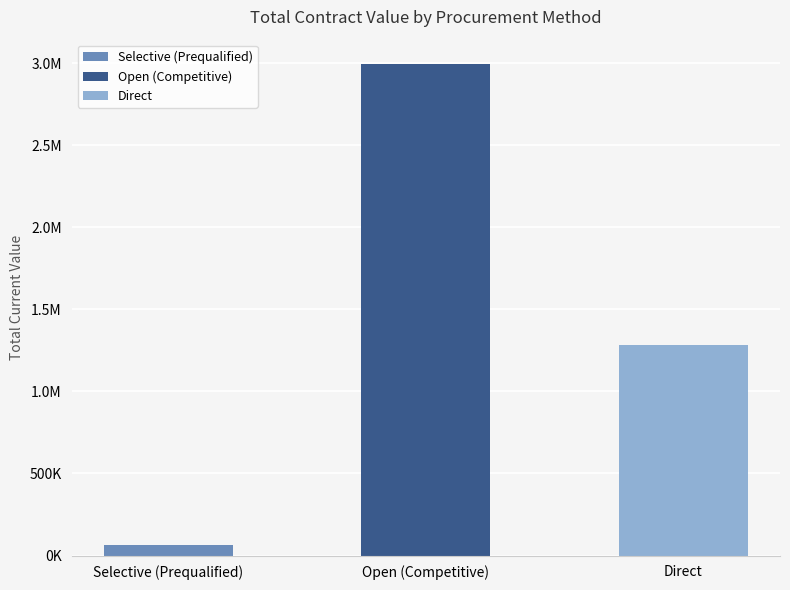

Does the chart contain any negative values?

No